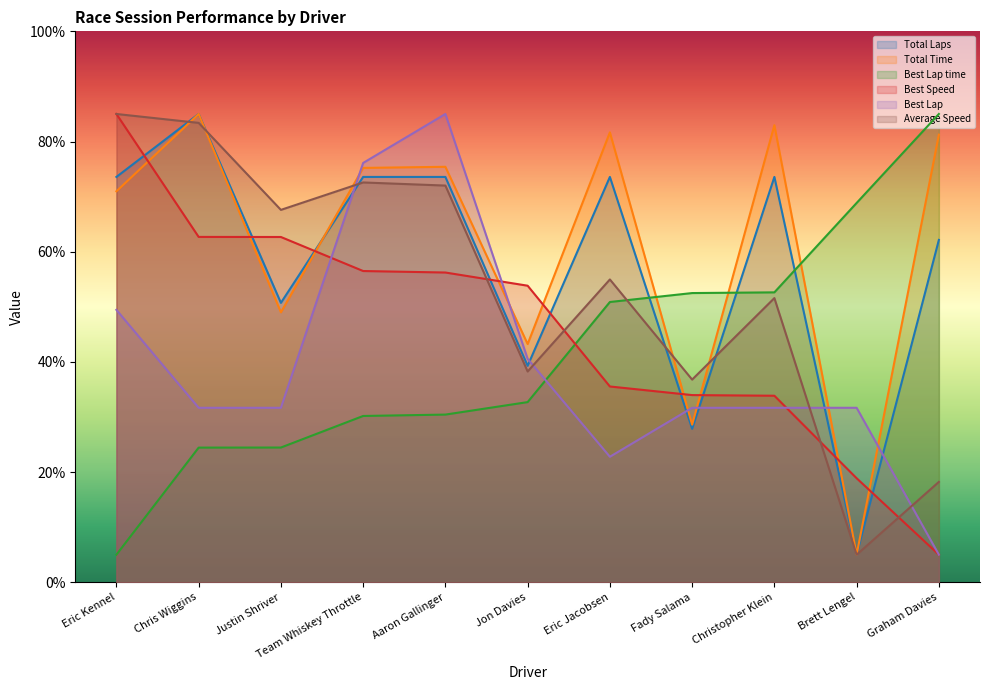

How many times do Best Speed and Average Speed cross each other?

4